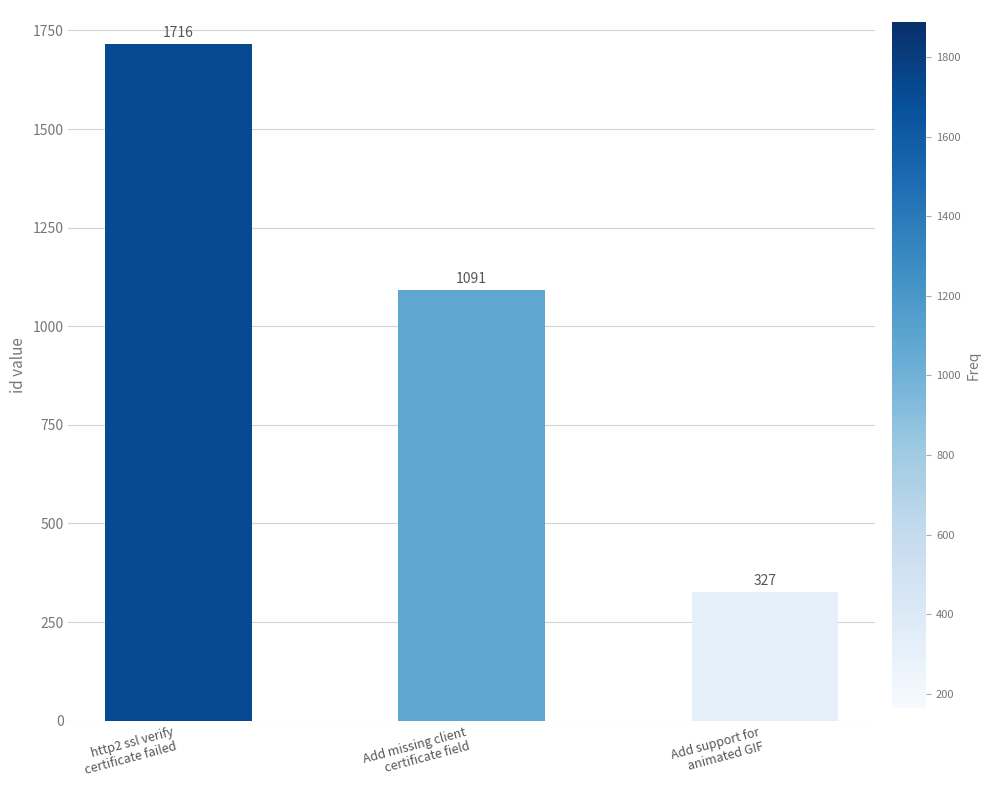

What is the sum of all values?

3134